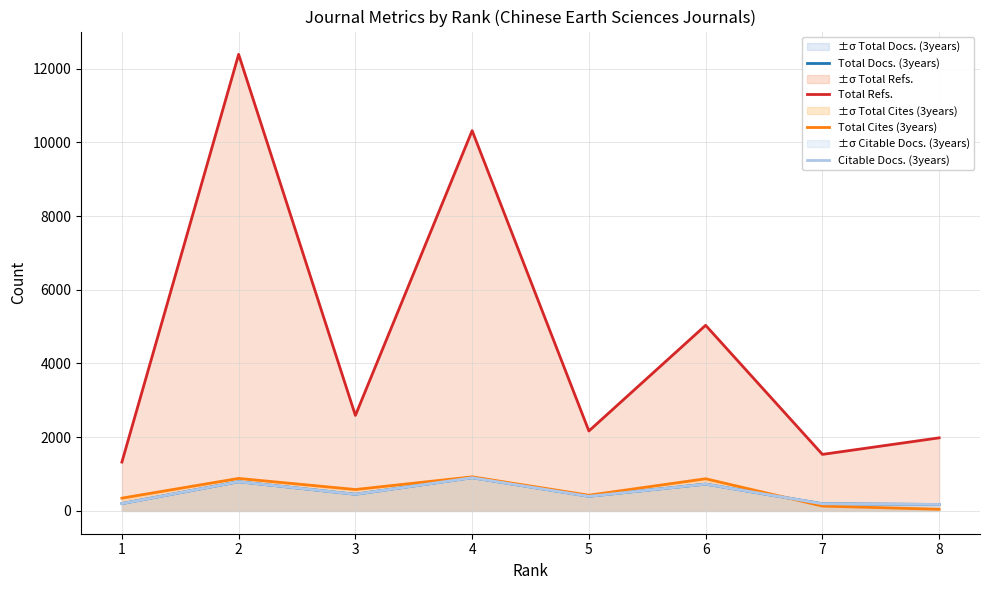

Is this an area chart (filled region under the line)?

No